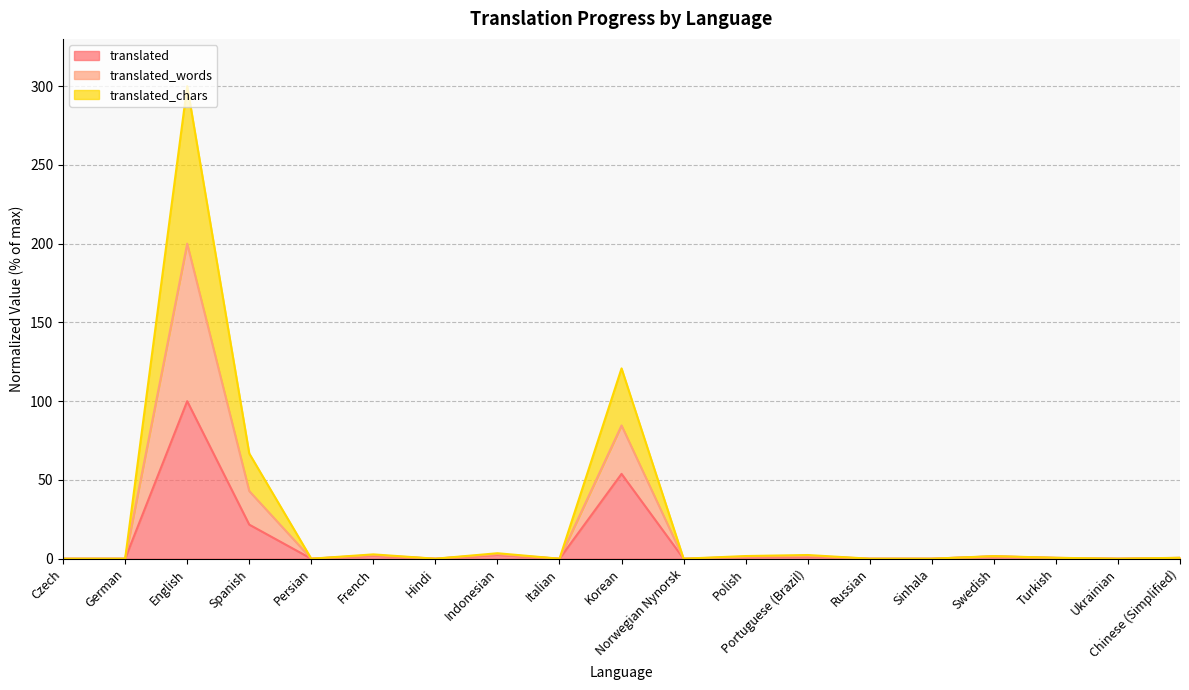

Which series has the largest total across all categories?

translated_words